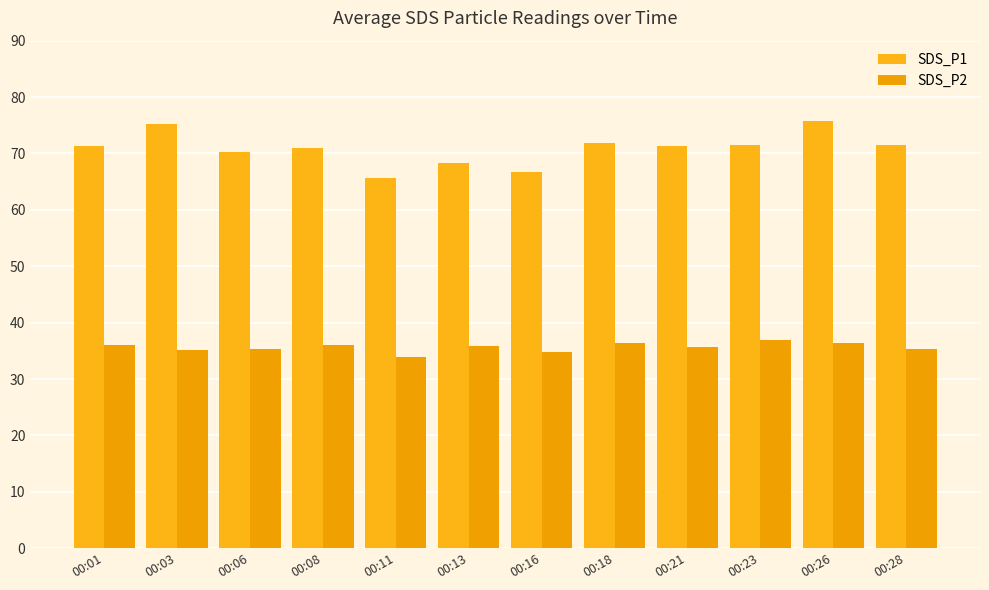

The SDS_P1 series shows 65.7 at 00:11. True or false?

True